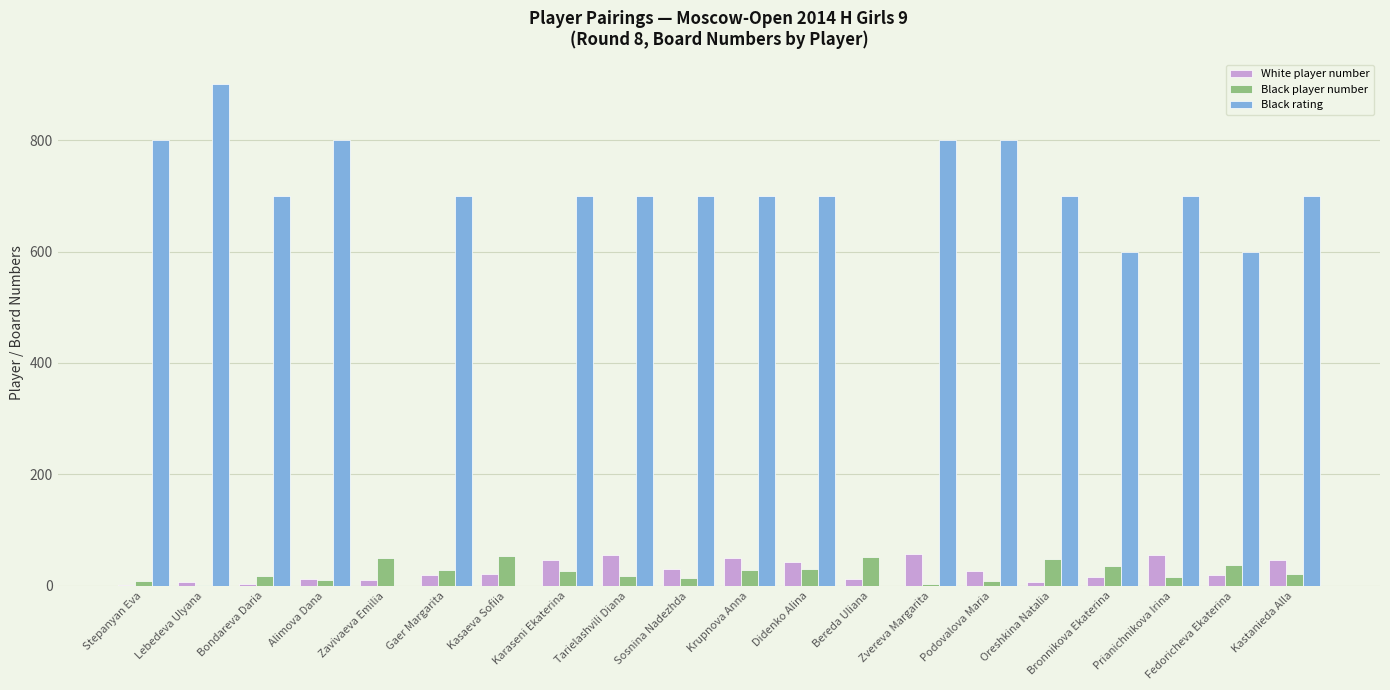

What is the total value across all series at Lebedeva Ulyana?

908